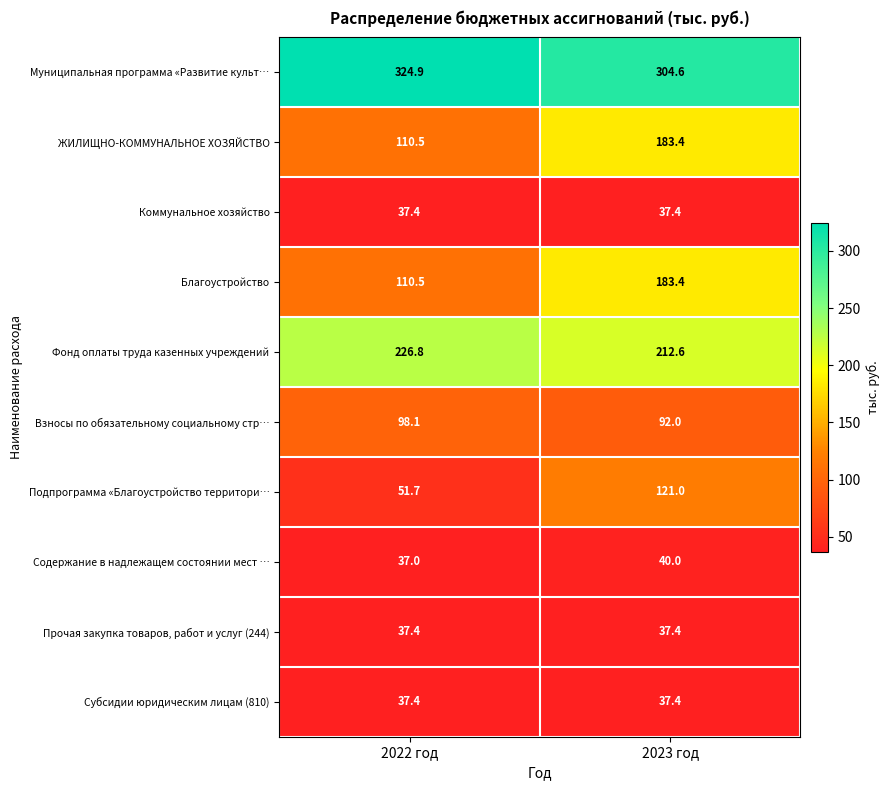

What is the difference between the Взносы по обязательному социальному стр… values at 2022 год and 2023 год?

6.1